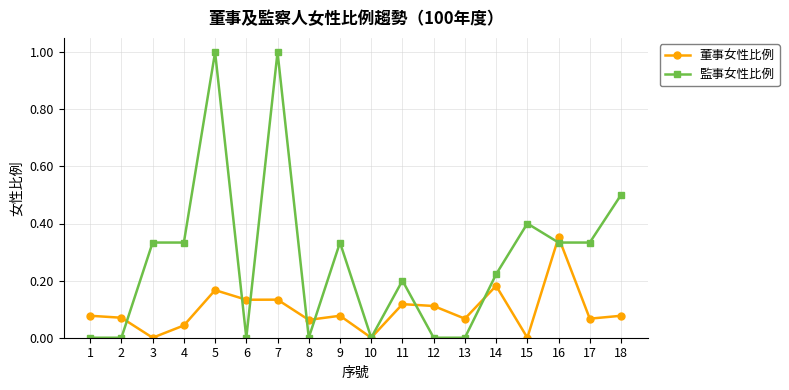

Which series ends up on top after the final intersection of 董事女性比例 and 監事女性比例?

監事女性比例